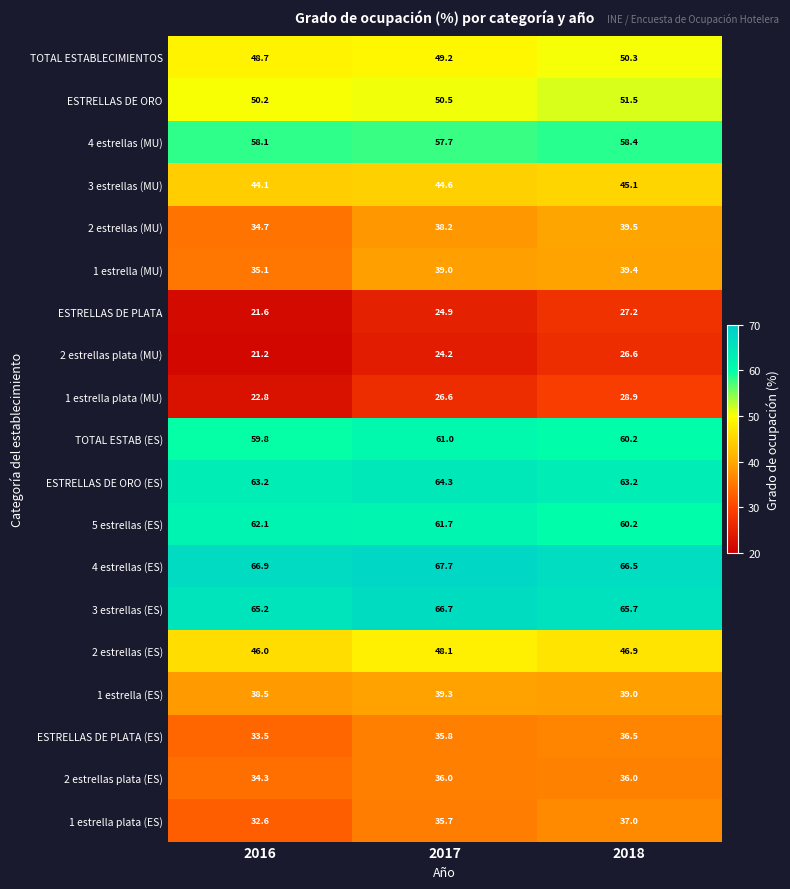

What is the sum of the 1 estrella plata (ES) values at 2016 and 2017?

68.3